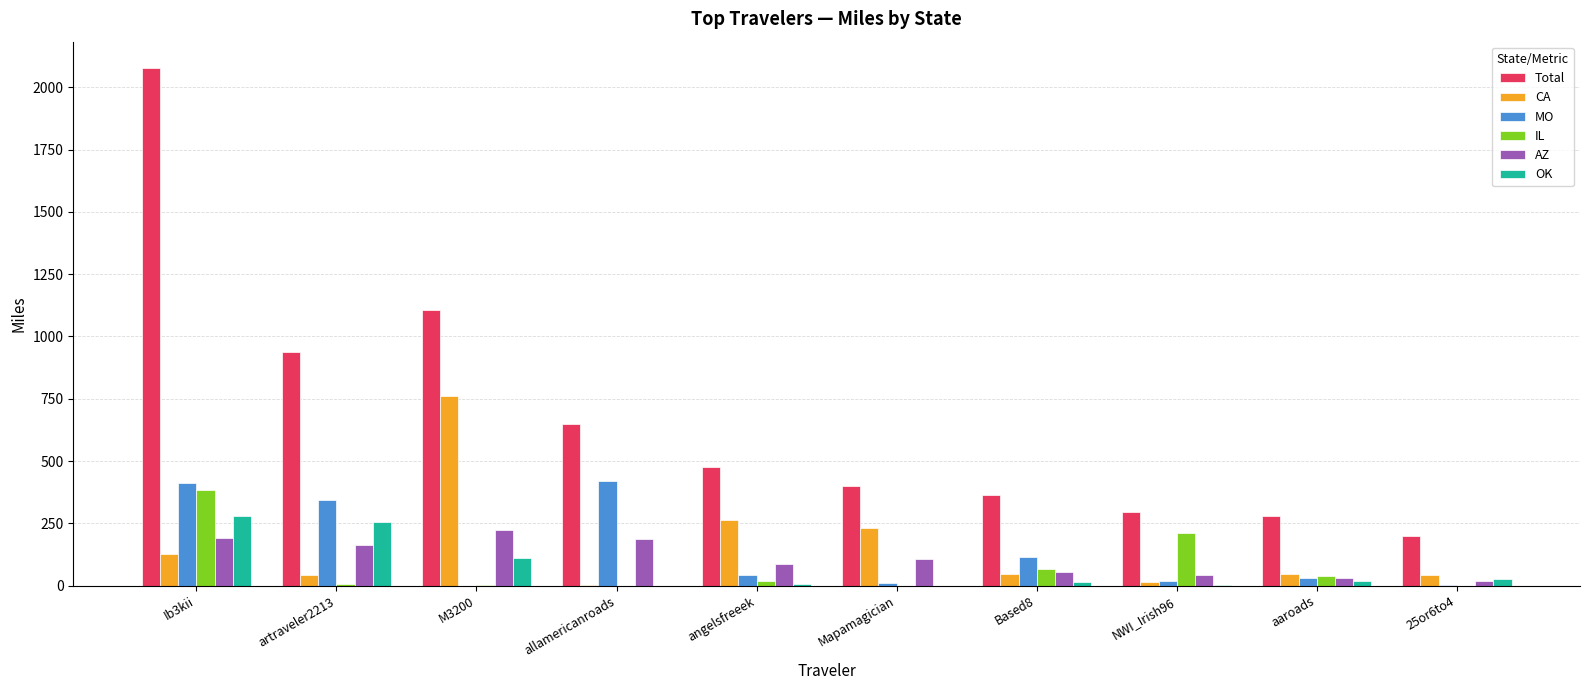

Between Ib3kii and NWI_Irish96, which series saw the biggest shift?

Total